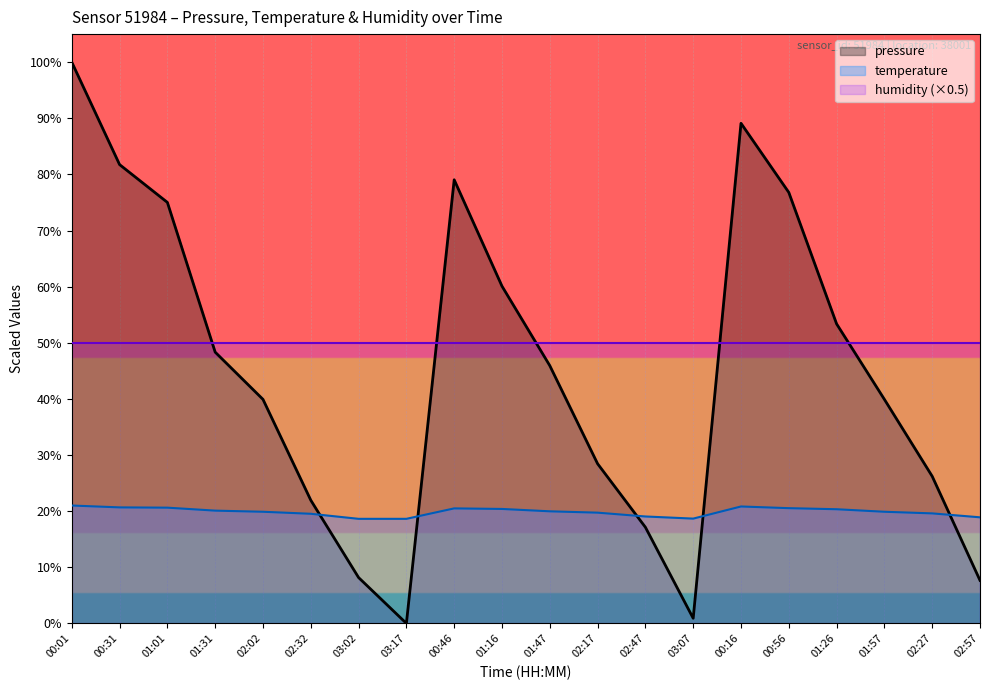

Where is pressure nearest to the value 50?

01:31